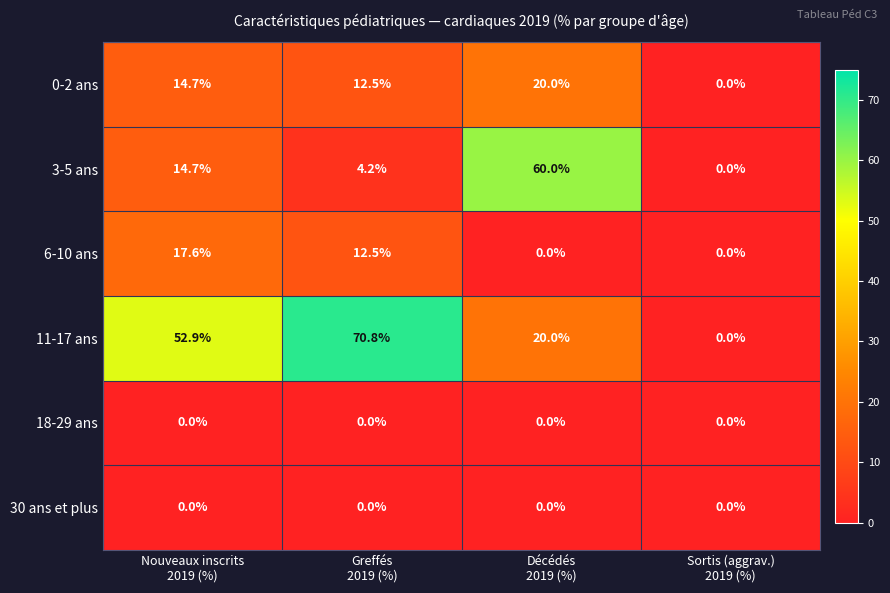

How many data points in 0-2 ans are above 14?

2